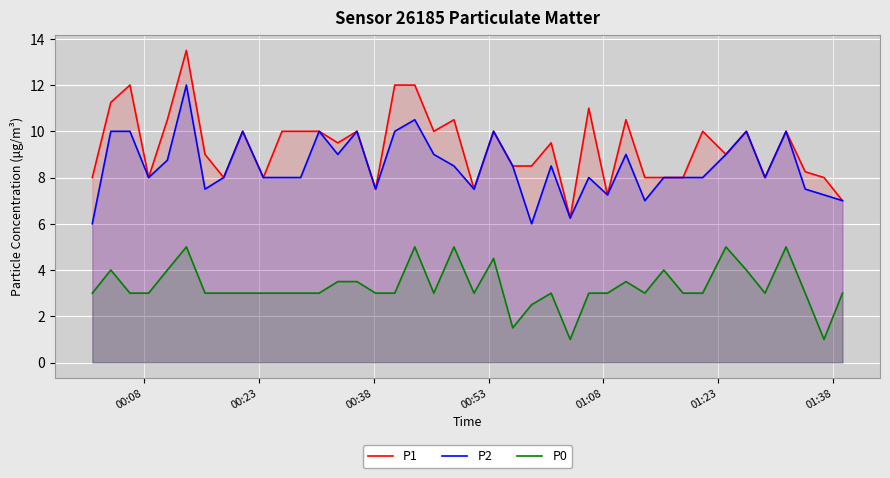

True or false: P1 and P0 intersect in this chart.

False